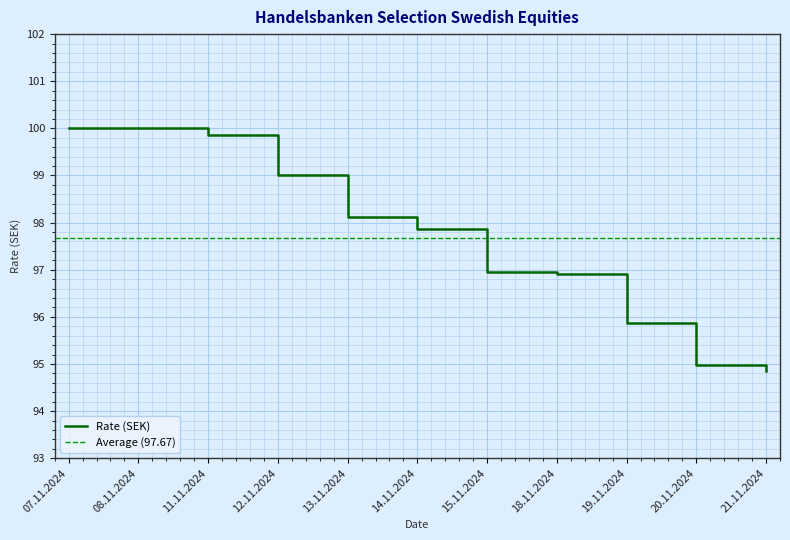

How many lines are shown in the chart?

1